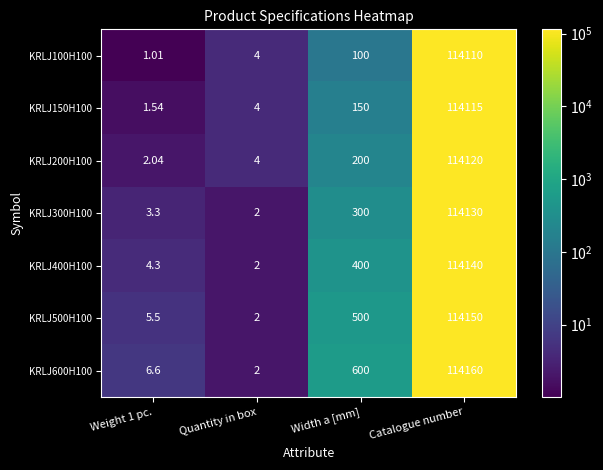

Which category has the highest value in the KRLJ200H100 series?

Catalogue number